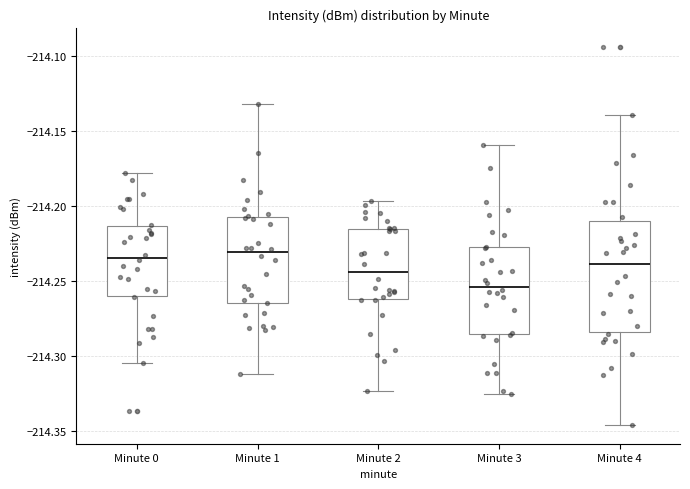

Reading left to right, read every box against the y-axis: the position of its median line, the range the box covers, and the ends of its whiskers. The values are not printed on the chart, so give them approximately, as read against the axis.

Minute 0: median -214.235, box -214.260 to -214.215, whiskers -214.305 to -214.180
Minute 1: median -214.230, box -214.265 to -214.205, whiskers -214.310 to -214.130
Minute 2: median -214.245, box -214.260 to -214.215, whiskers -214.325 to -214.195
Minute 3: median -214.255, box -214.285 to -214.225, whiskers -214.325 to -214.160
Minute 4: median -214.240, box -214.285 to -214.210, whiskers -214.345 to -214.140